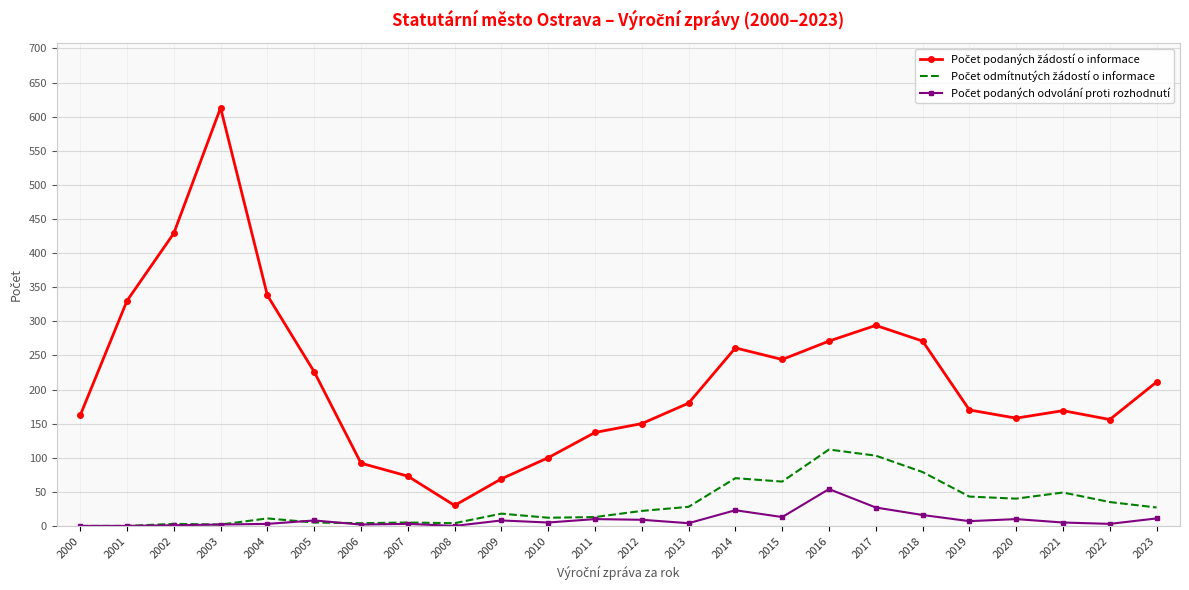

What is the greatest value displayed?

613